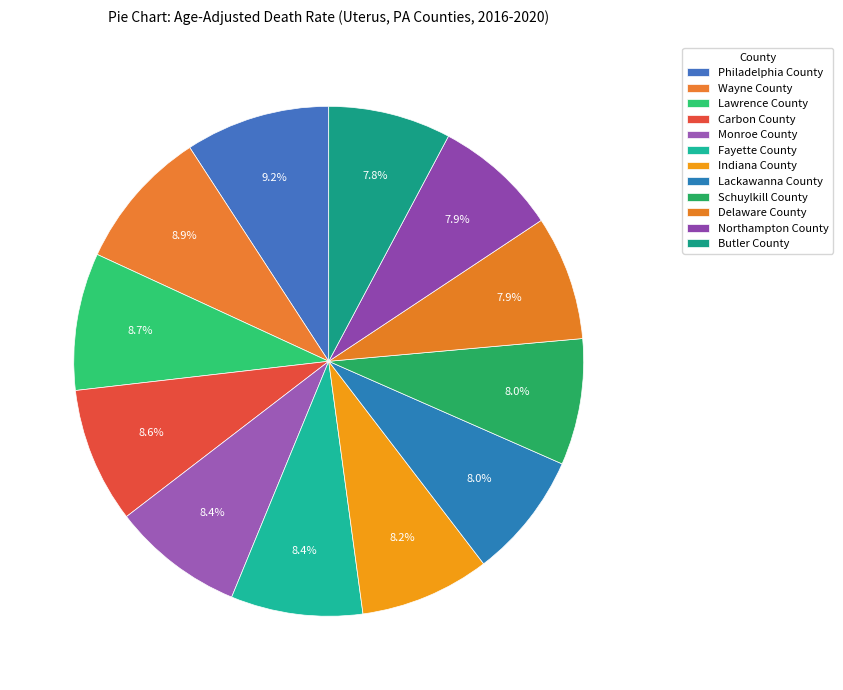

The Monroe County slice represents 8% of the pie. True or false?

True